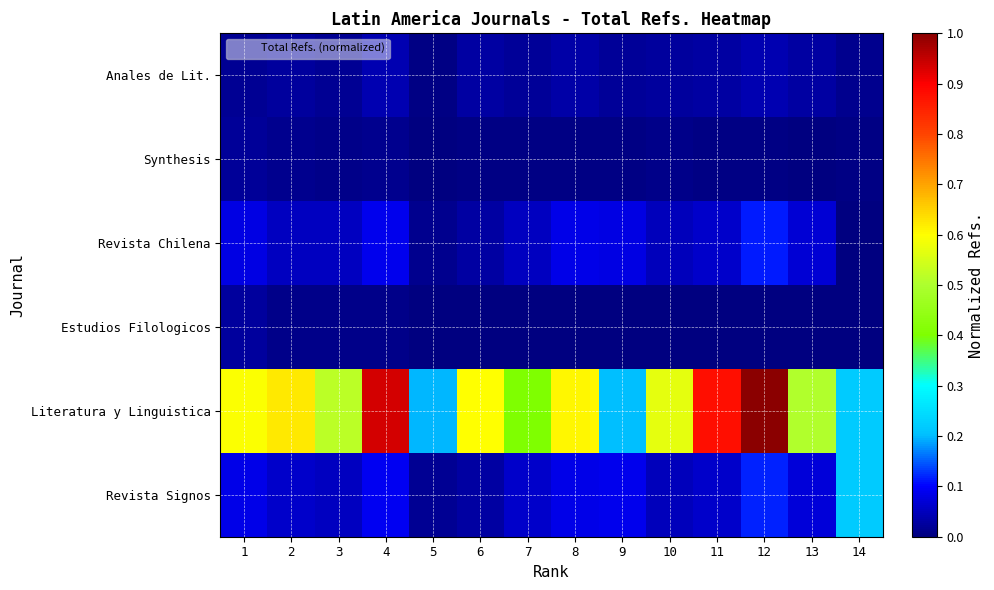

Between 2 and 6, which is larger?

2